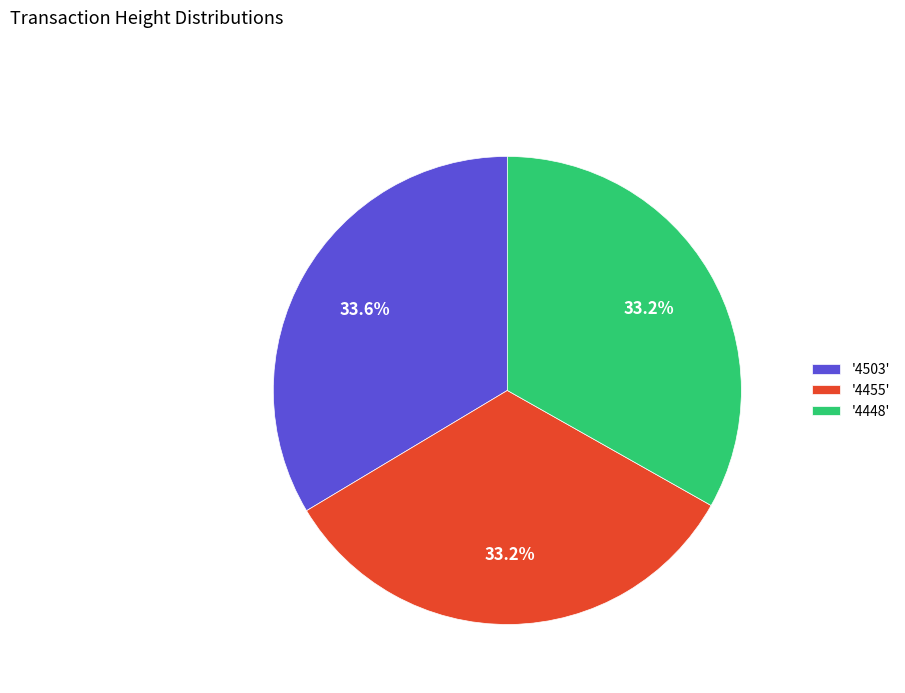

What is the ratio of the value at '4503' to the value at '4455'?

1.0